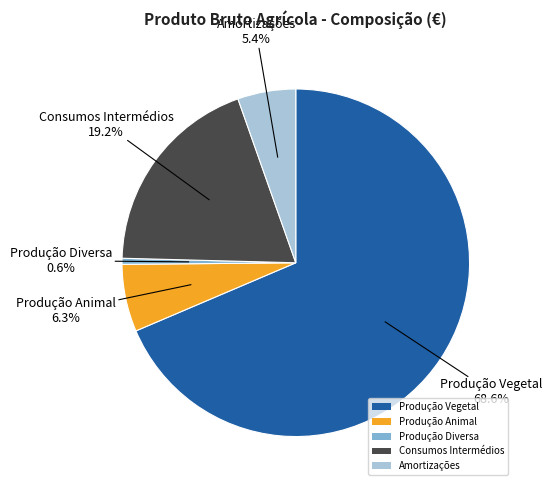

Which category has the biggest portion of the pie?

Produção Vegetal